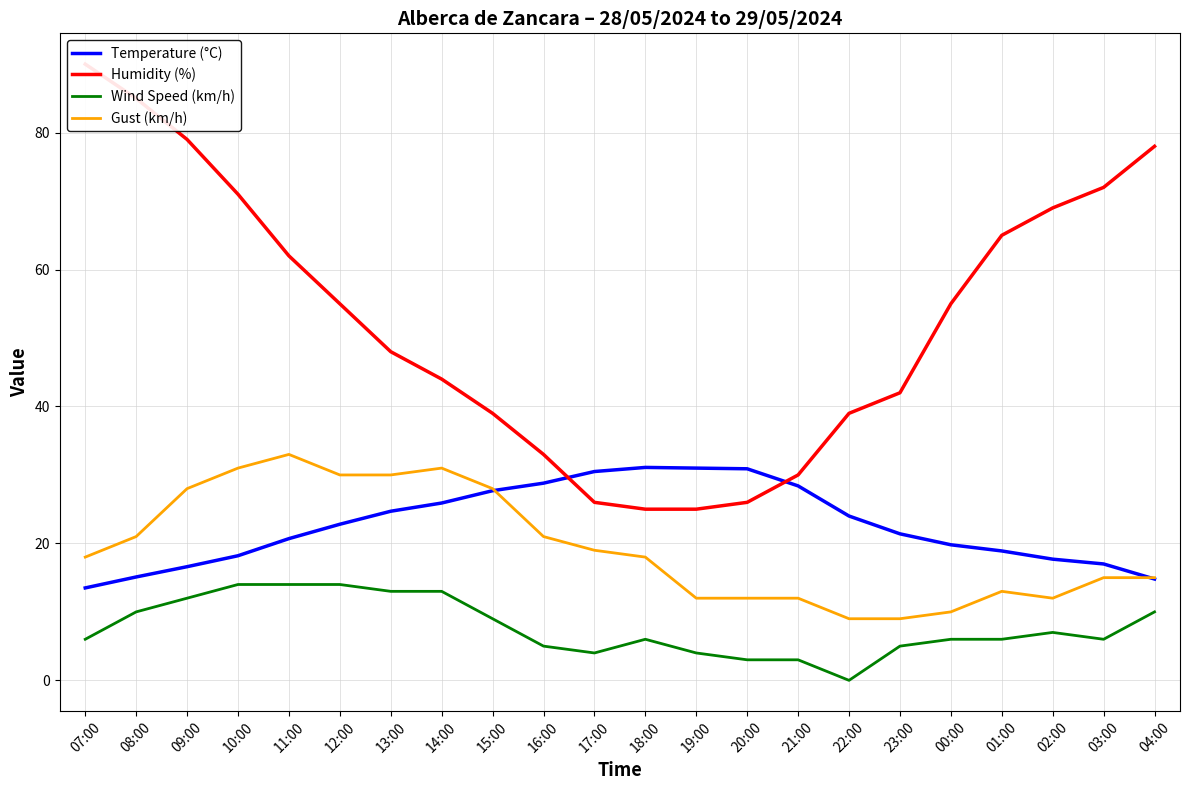

What position from the left is 12:00?

6